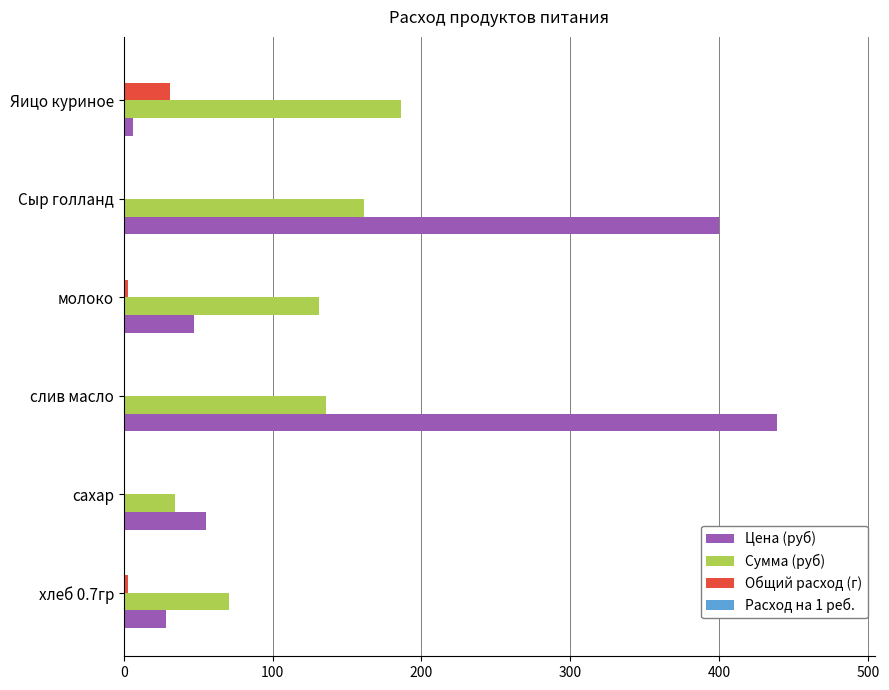

Where is Сумма (руб) nearest to the value 110?

молоко